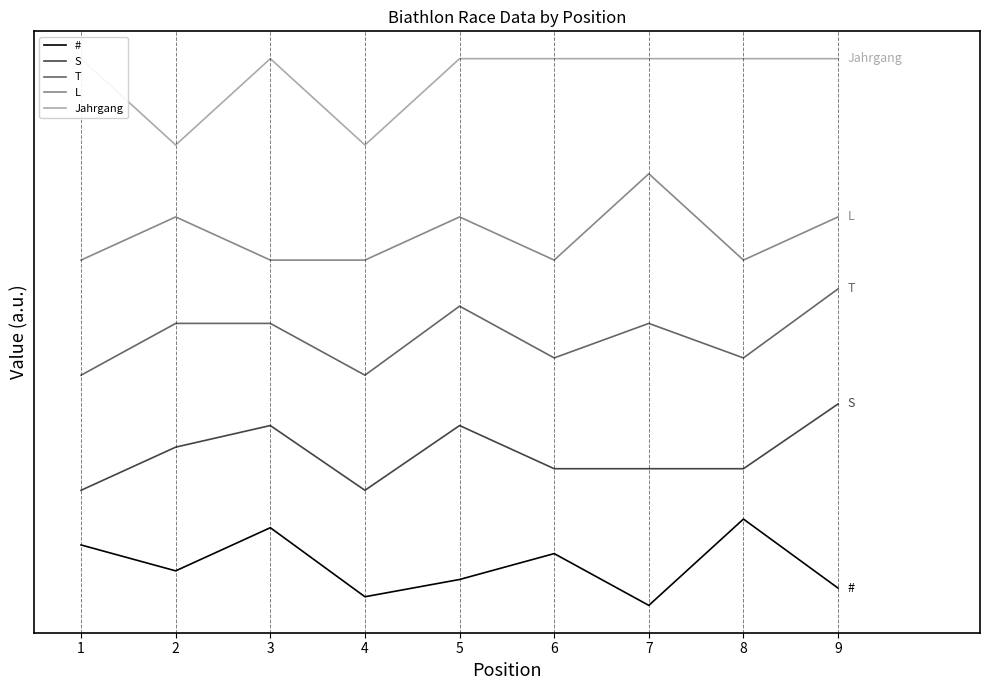

How many data points in Jahrgang are less than 38?

2